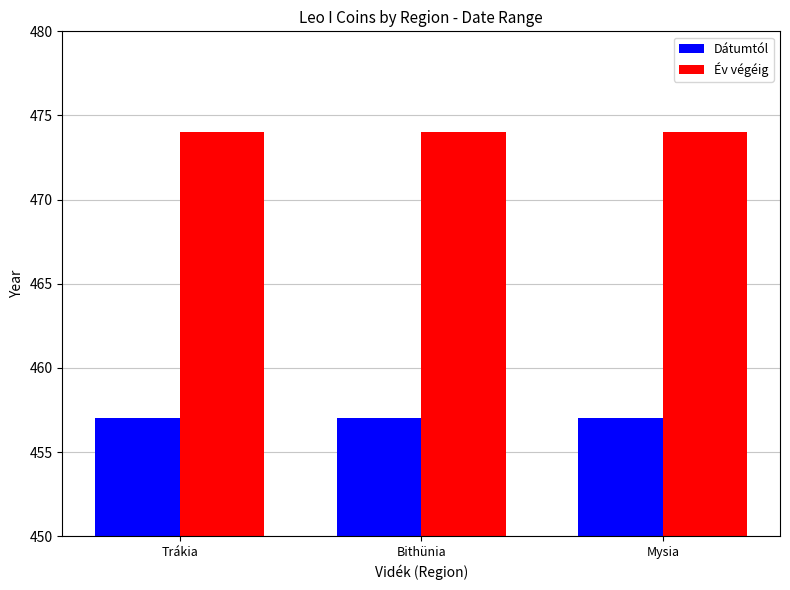

Reading left to right, extract all data points from this chart.

Dátumtól: Trákia=457	Bithünia=457	Mysia=457
Év végéig: Trákia=474	Bithünia=474	Mysia=474